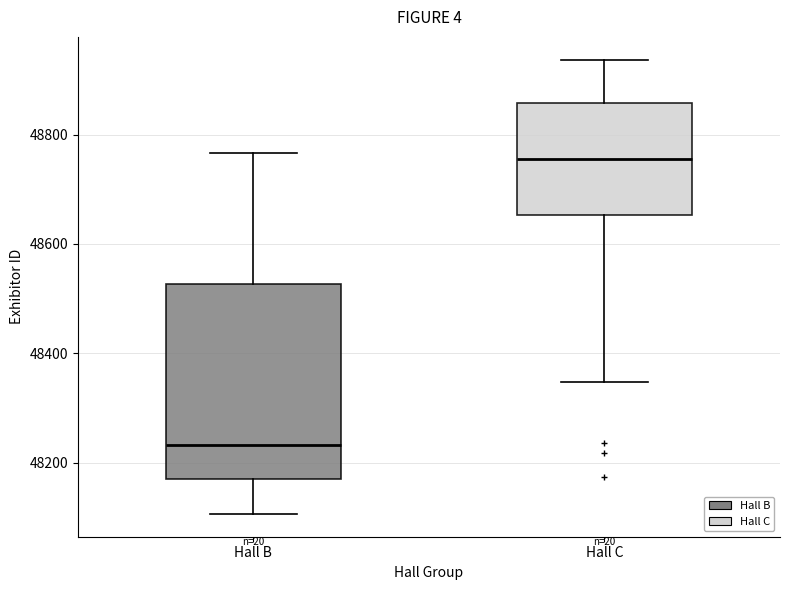

Reading left to right, read every box against the y-axis: the position of its median line, the range the box covers, and the ends of its whiskers. The values are not printed on the chart, so give them approximately, as read against the axis.

Hall B: median 48240, box 48180 to 48520, whiskers 48100 to 48760
Hall C: median 48760, box 48660 to 48860, whiskers 48340 to 48940